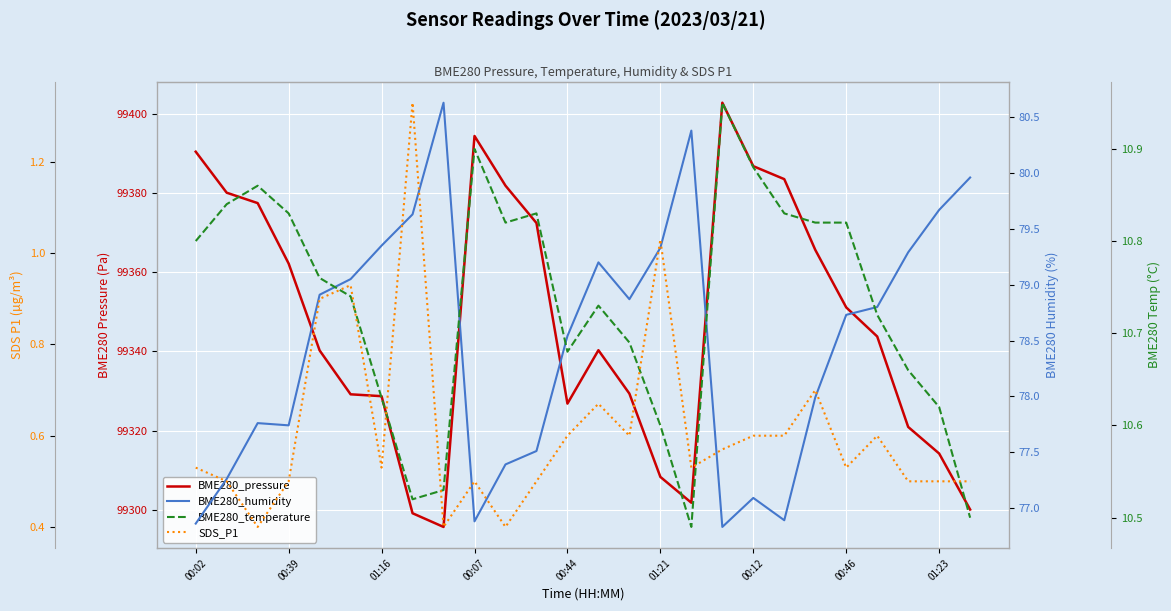

What are all the series names shown in the legend?

BME280_pressure, BME280_humidity, BME280_temperature, SDS_P1